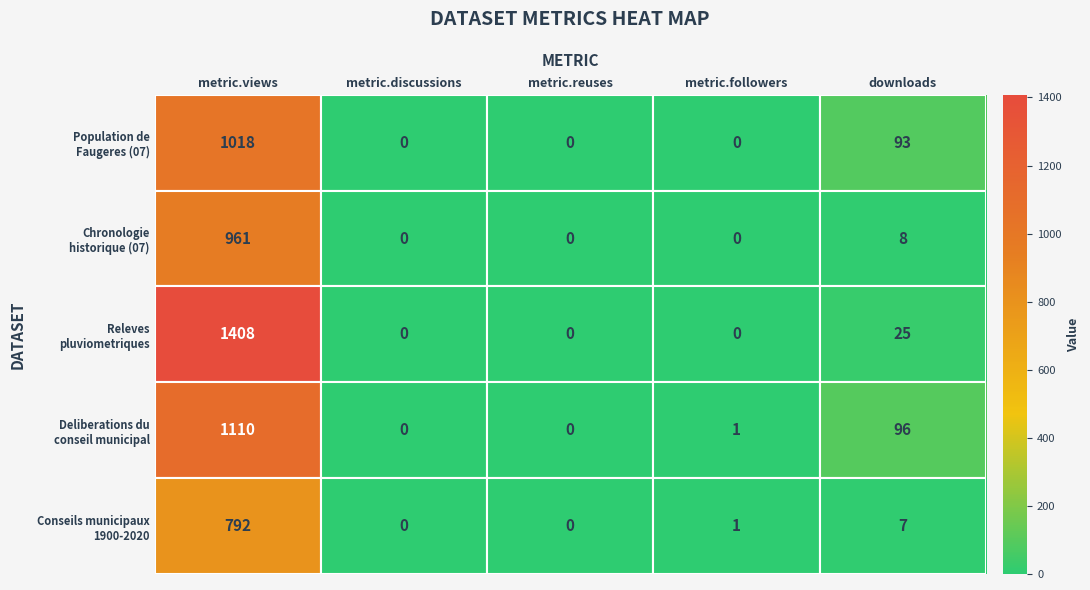

Which category has the highest value across all series?

metric.views